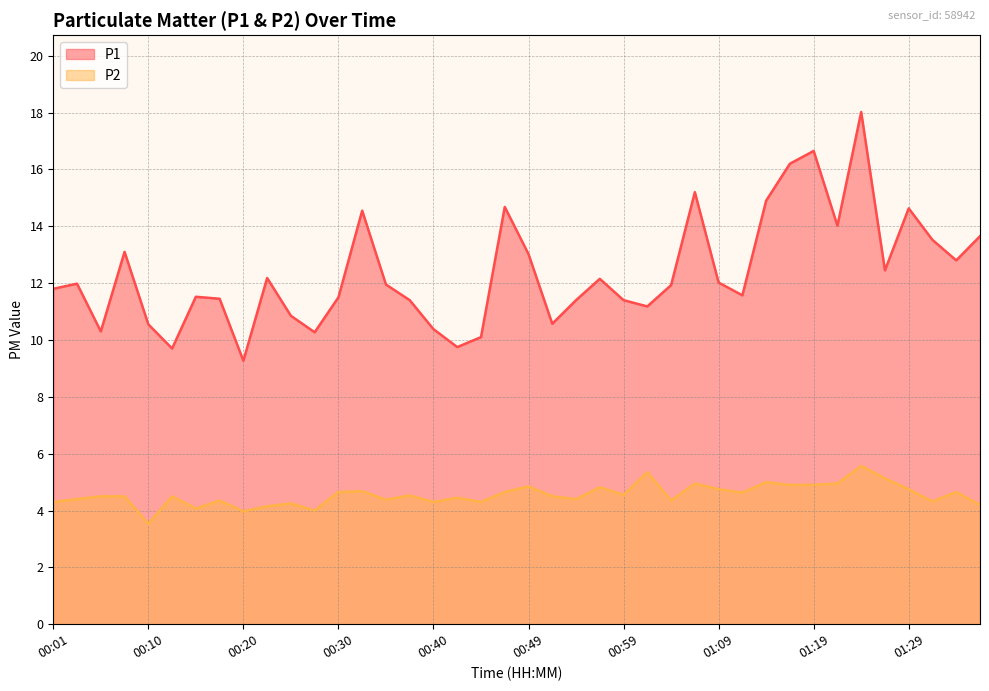

What is the value of the P2 point at the 27th from the left?

4.3